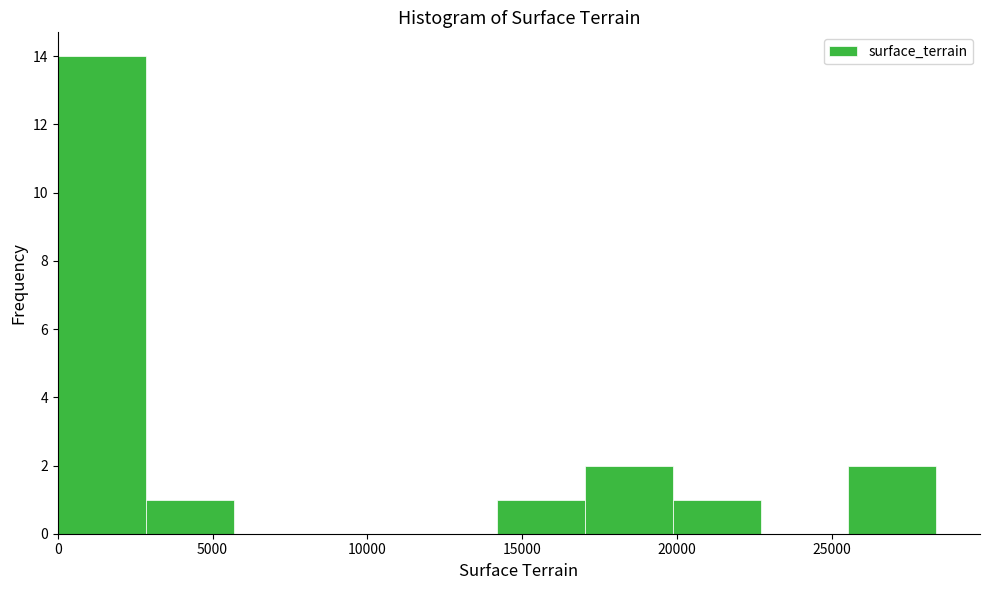

What is the height of the bar covering 17000 to 20000 on the x-axis? Neither the bar edges nor the heights are printed on the chart, so give them approximately, as read against the axes.

2